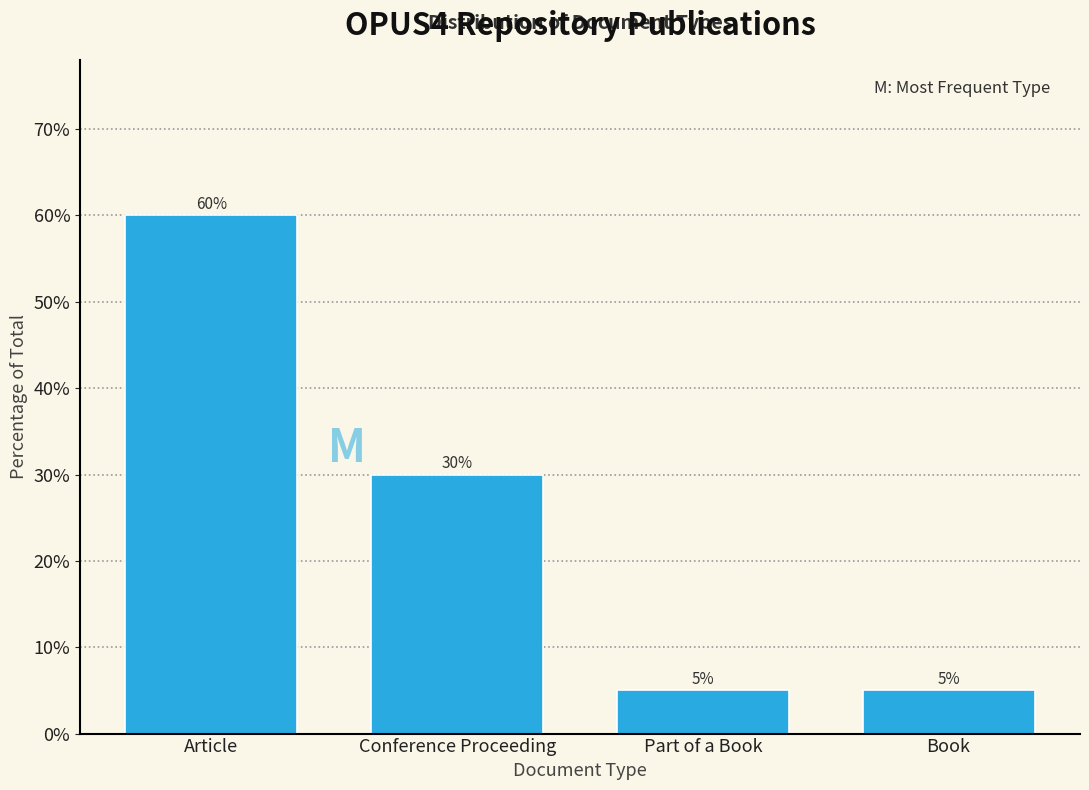

Reading right to left, transcribe all the data shown in this chart.

5	5	30	60